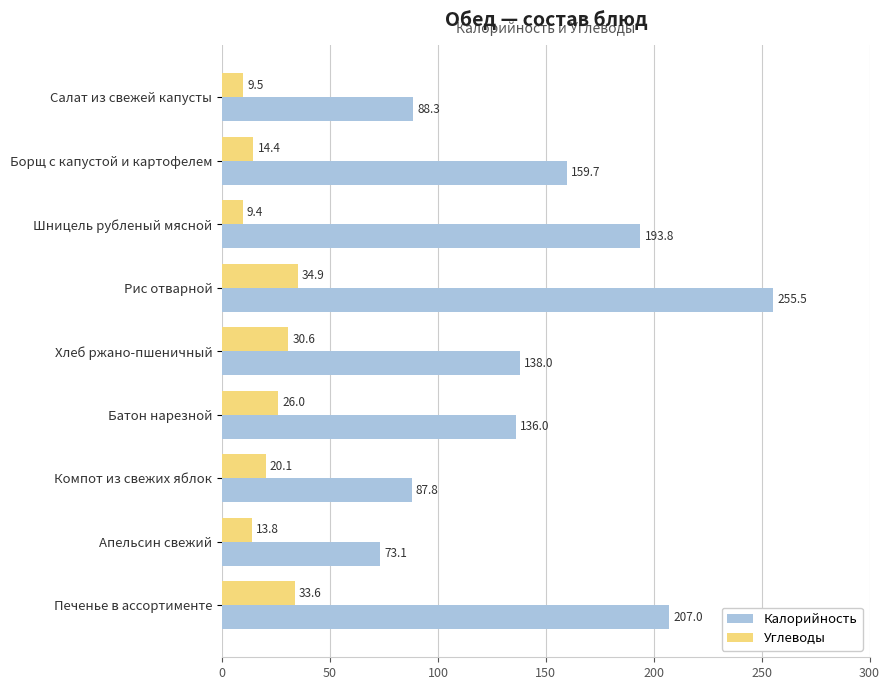

List the series in order of their peak value, lowest first.

Углеводы, Калорийность